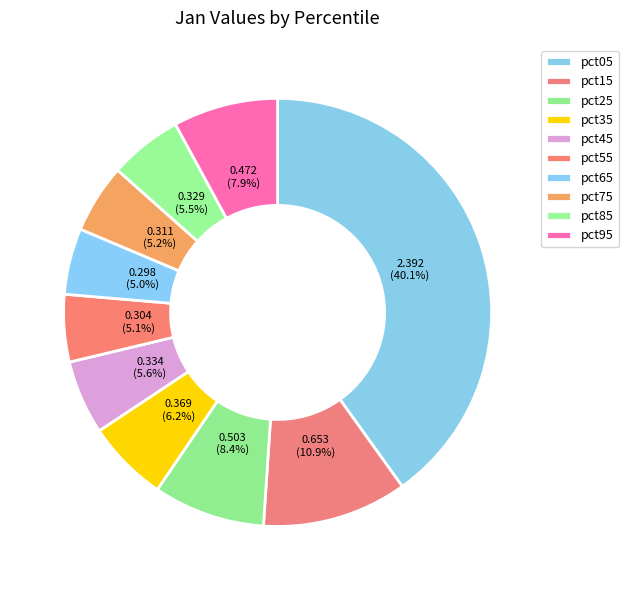

Which slice is the smallest?

pct65